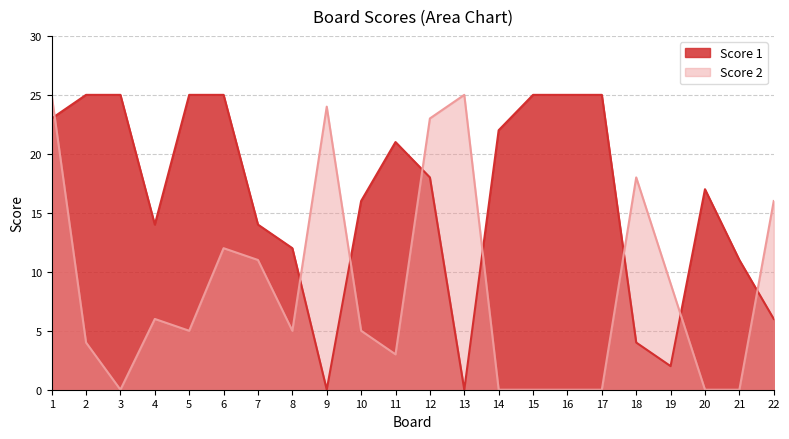

True or false: Score 2 has a value of 0 at 21.

True